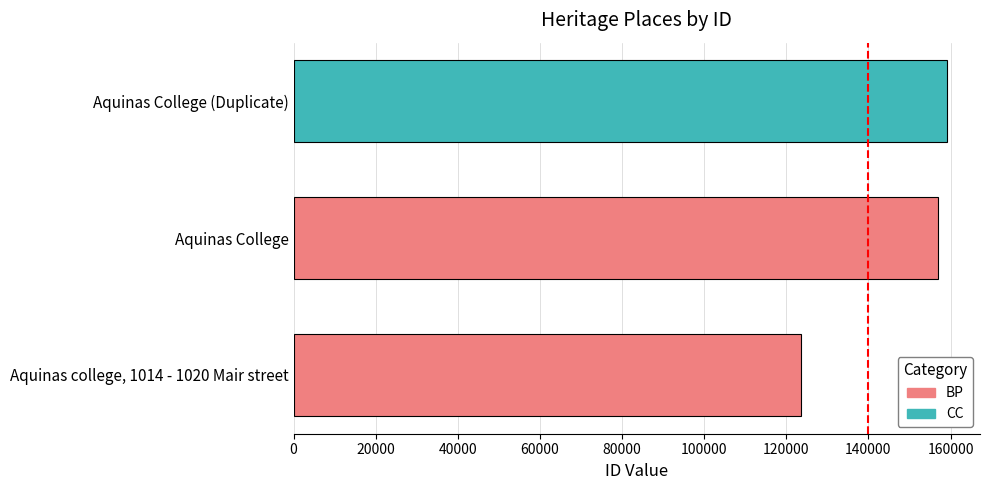

What is the difference between the values at Aquinas college, 1014 - 1020 Mair street and Aquinas College?

33272